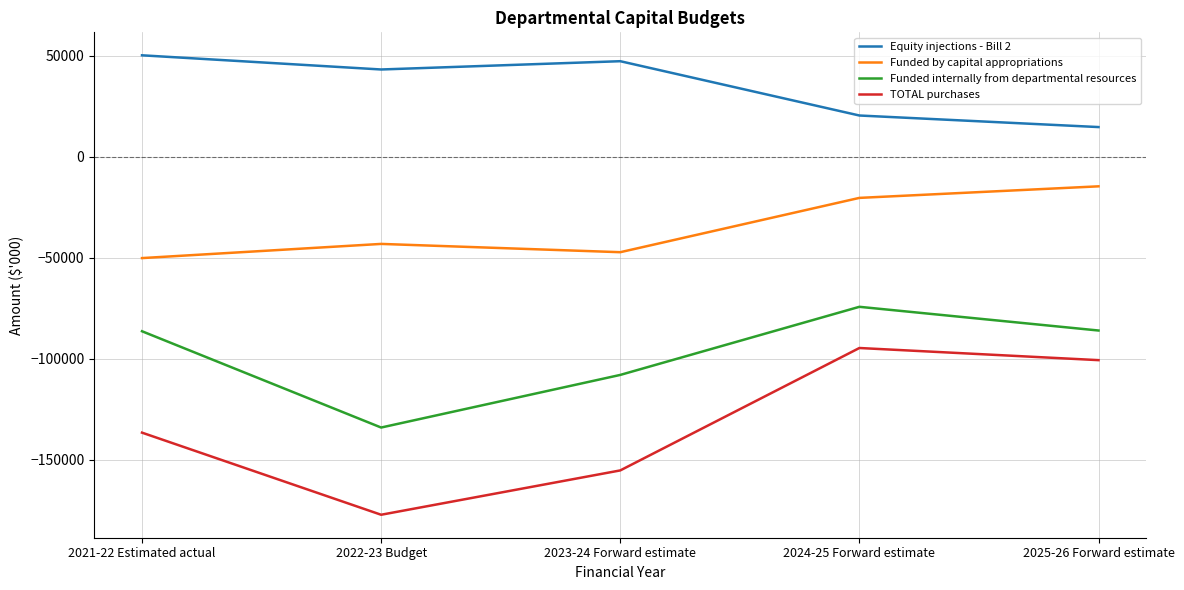

At which category does Funded internally from departmental resources reach its first local peak?

2024-25 Forward estimate